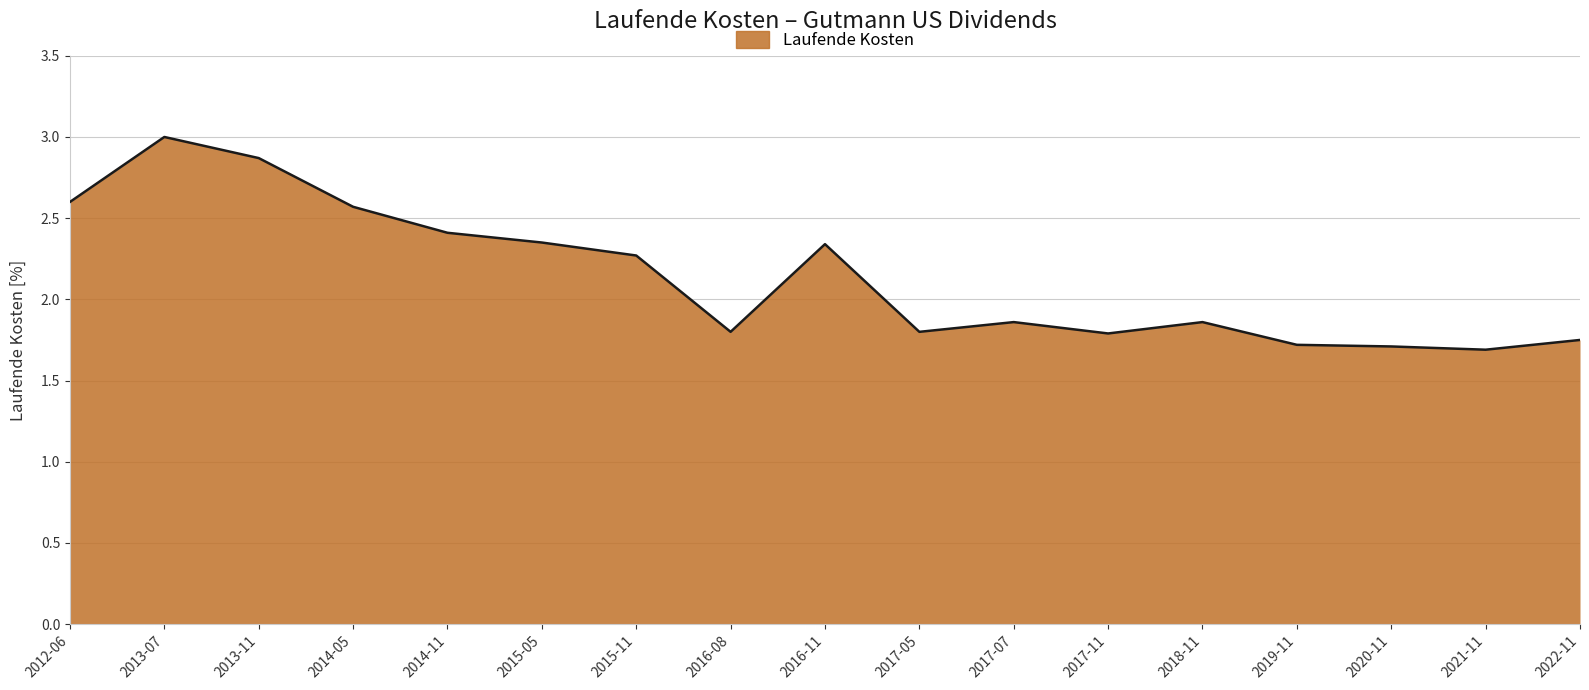

What is the difference between the maximum and minimum values?

1.3